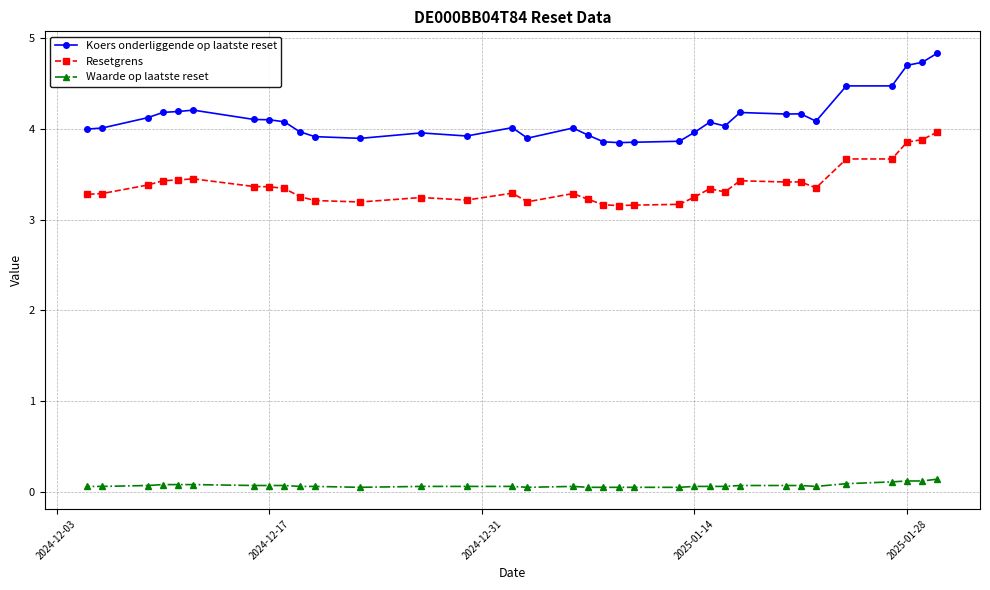

Which series has the largest total across all categories?

Koers onderliggende op laatste reset